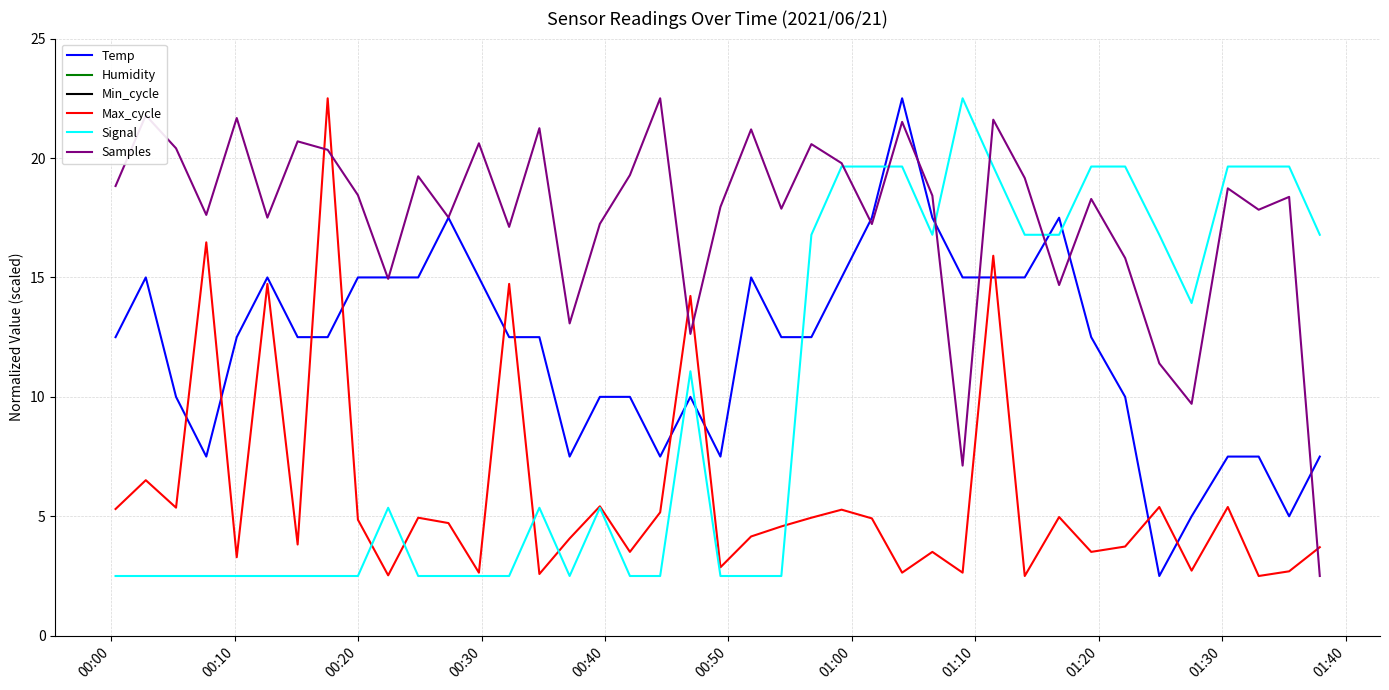

Which series has the largest total across all categories?

Humidity